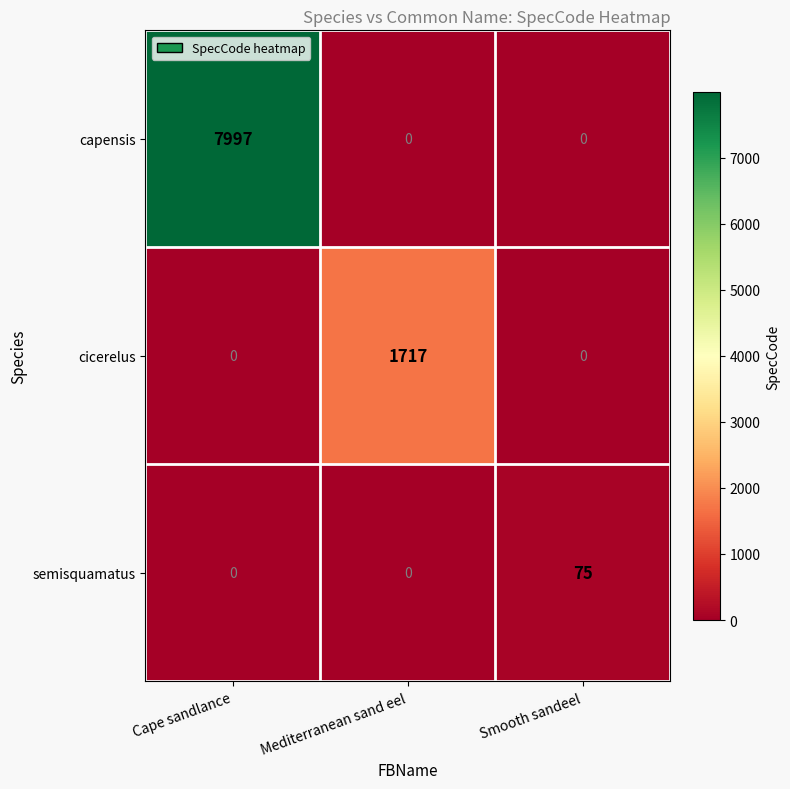

True or false: capensis has a value of -2864 at Mediterranean sand eel.

False